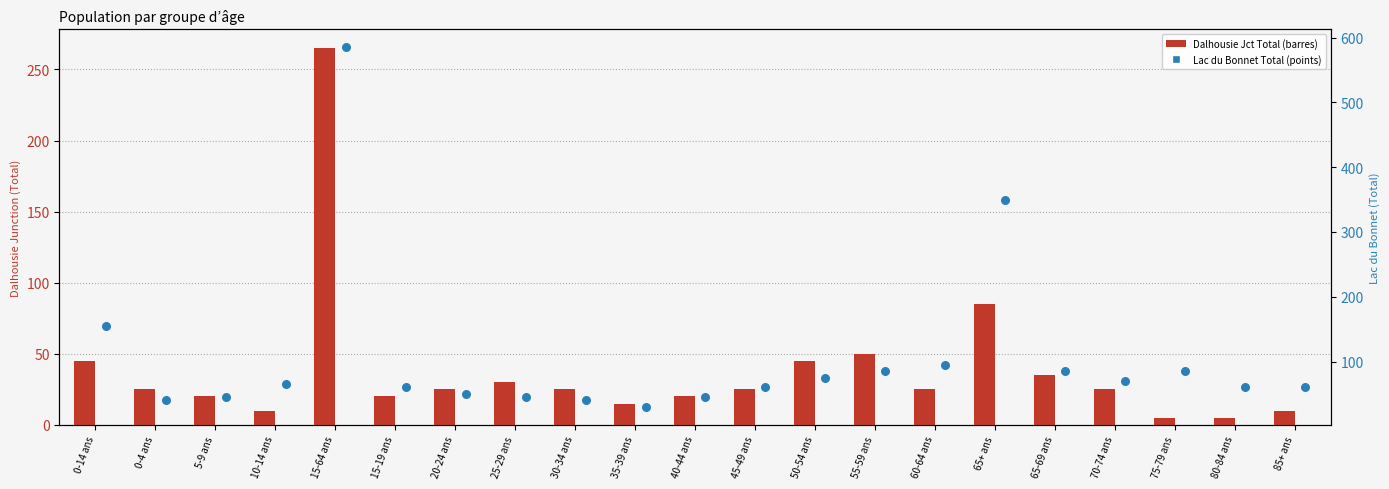

Which series has the largest total across all categories?

Lac du Bonnet Total